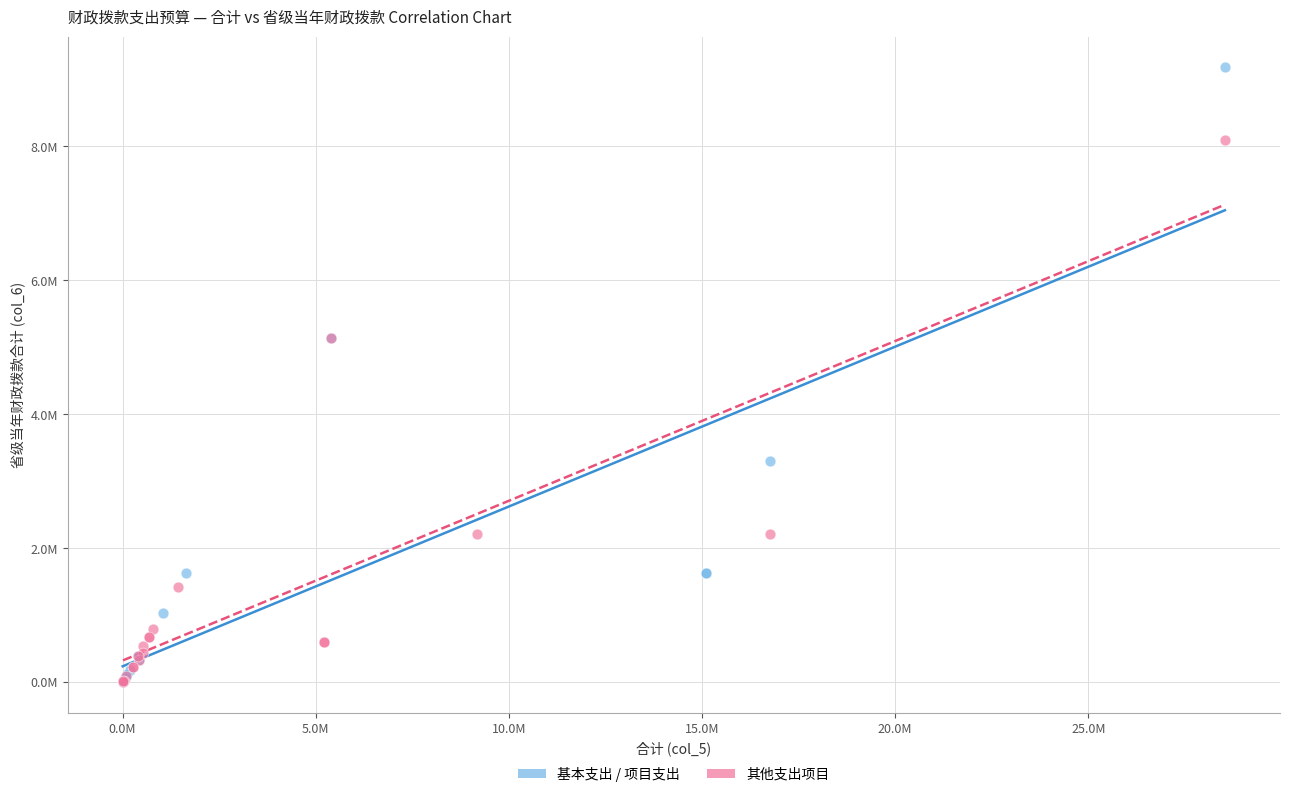

Which series reaches the maximum Y coordinate?

基本支出 / 项目支出